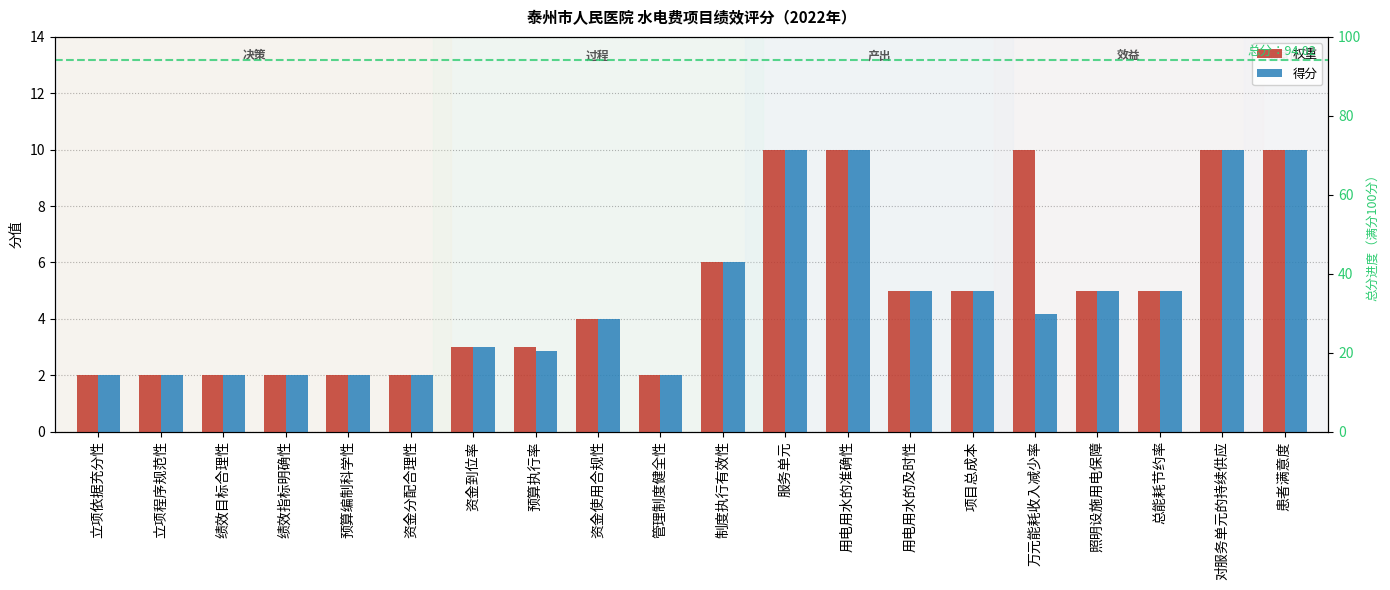

How many bars are there in total?

40